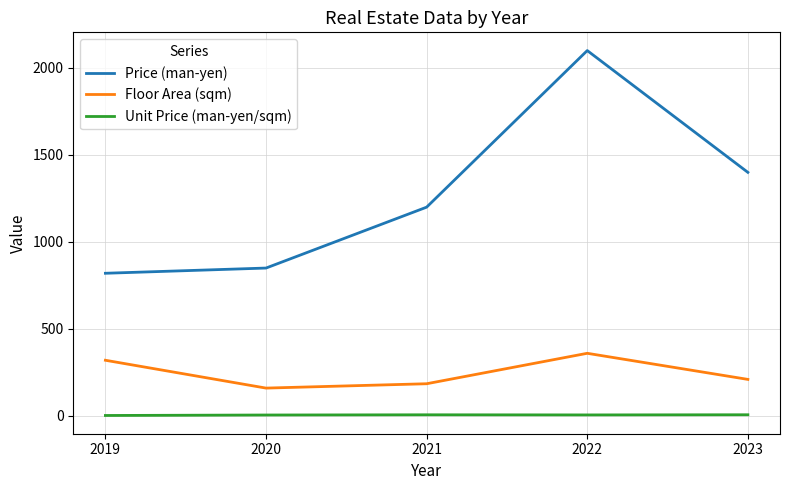

How many values in the Unit Price (man-yen/sqm) series exceed 5?

4